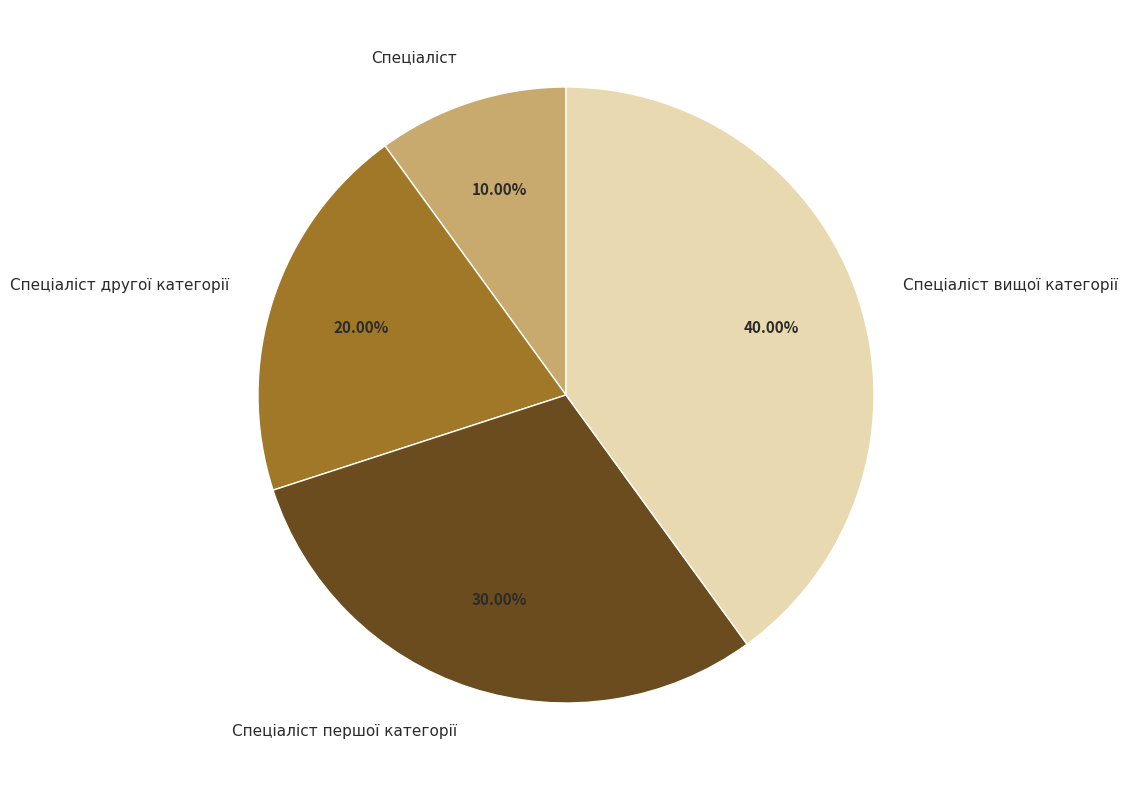

To the nearest percent, what portion does Спеціаліст вищої категорії represent?

40%